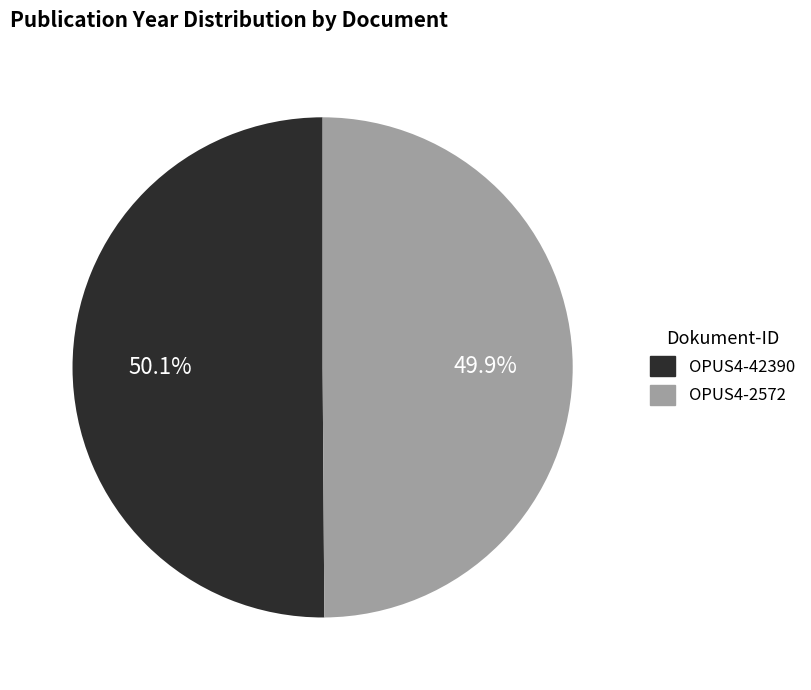

To the nearest percent, what is the combined percentage of OPUS4-2572 and OPUS4-42390?

100%